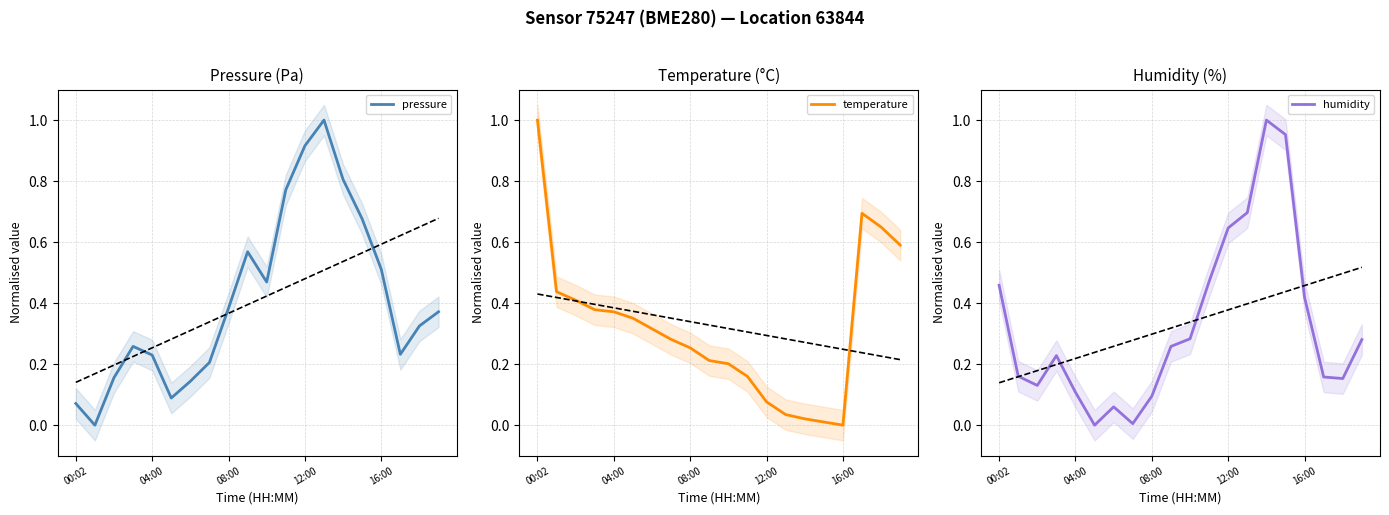

How many times do temperature and humidity cross each other?

2